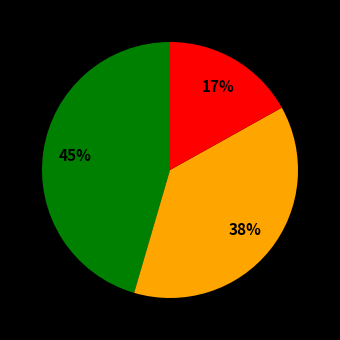

Is there any slice that represents more than half of the pie?

No